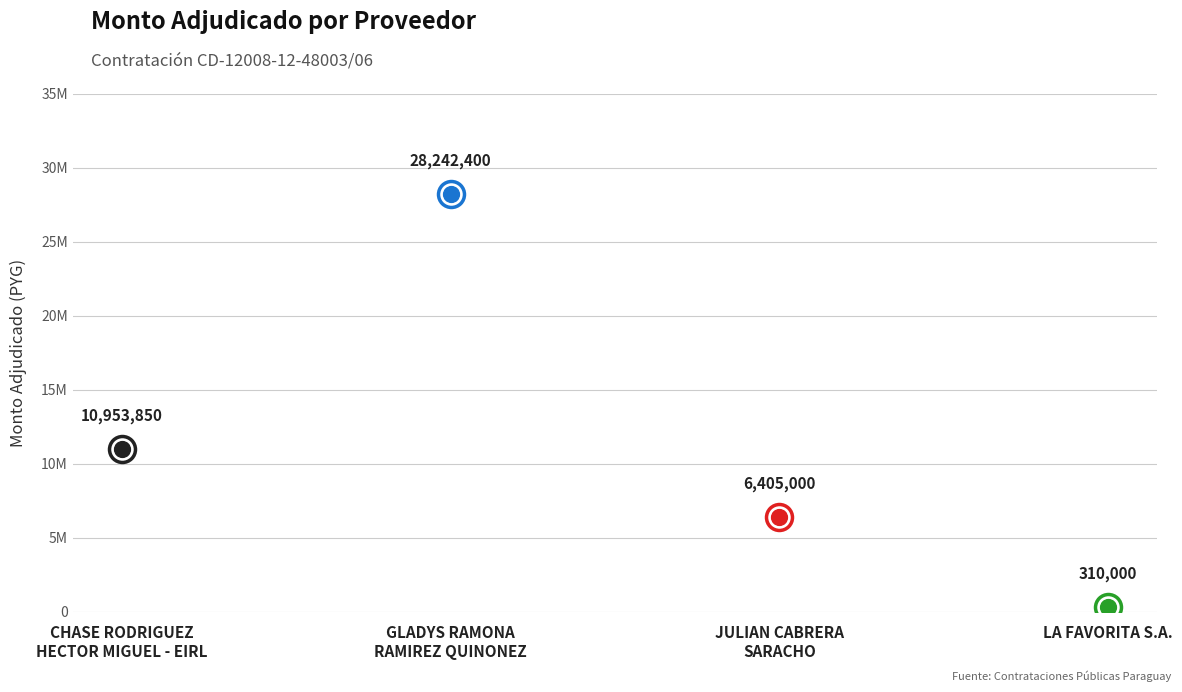

Approximately how many times larger is the value at GLADYS RAMONA
RAMIREZ QUINONEZ compared to CHASE RODRIGUEZ
HECTOR MIGUEL - EIRL?

2.6